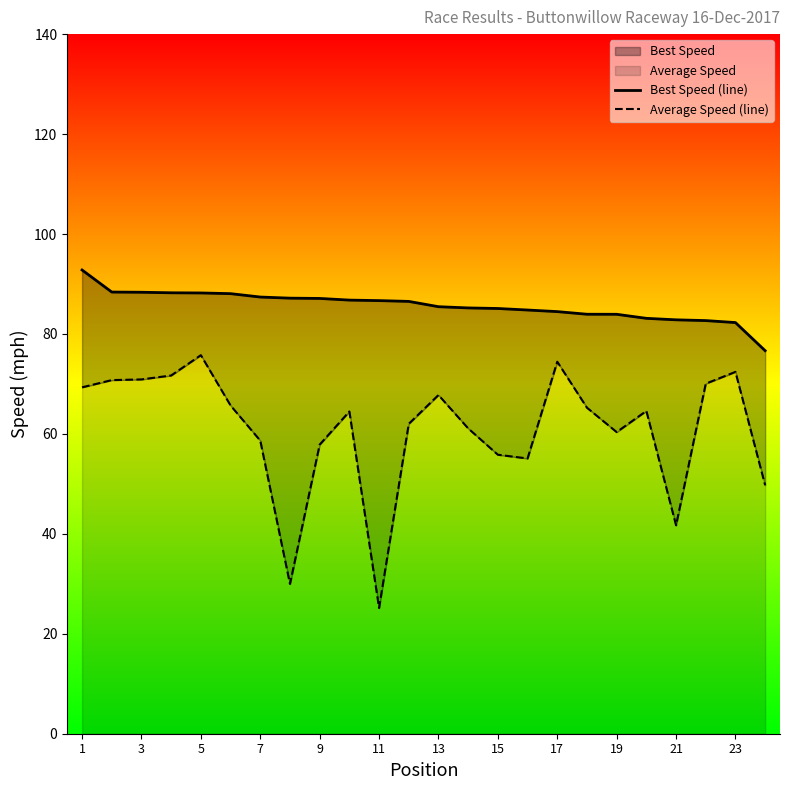

Count the number of data series in this chart.

2